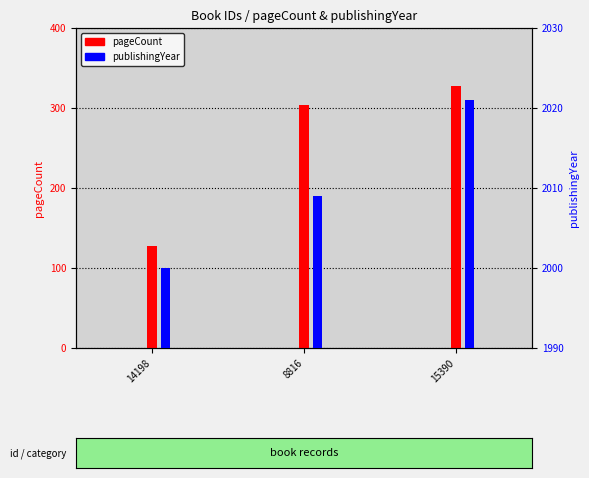

What is the spread (max minus min) of values at 14198?

1872